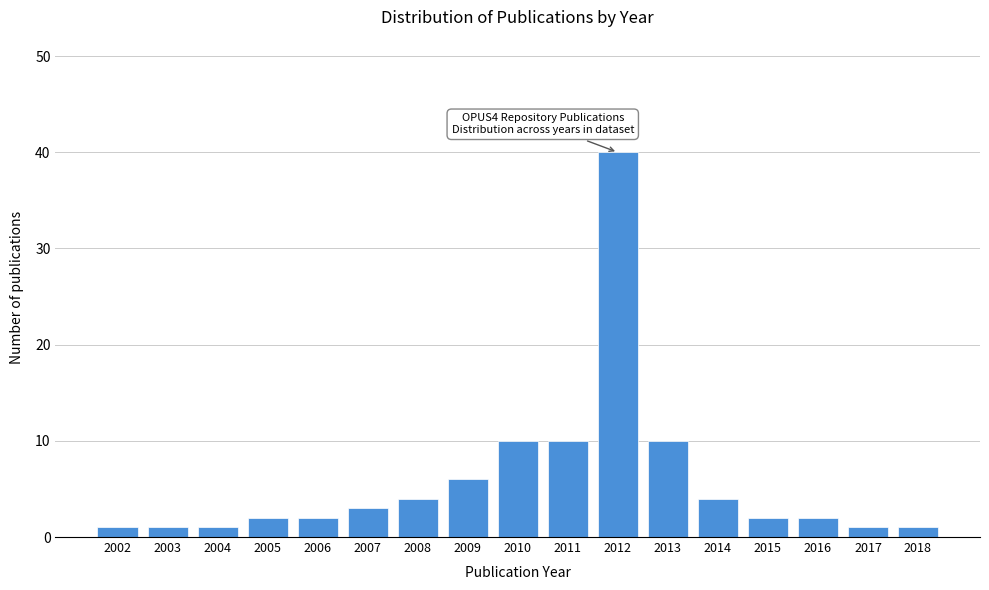

Reading right to left, list all the values displayed in this chart.

1	1	2	2	4	10	40	10	10	6	4	3	2	2	1	1	1